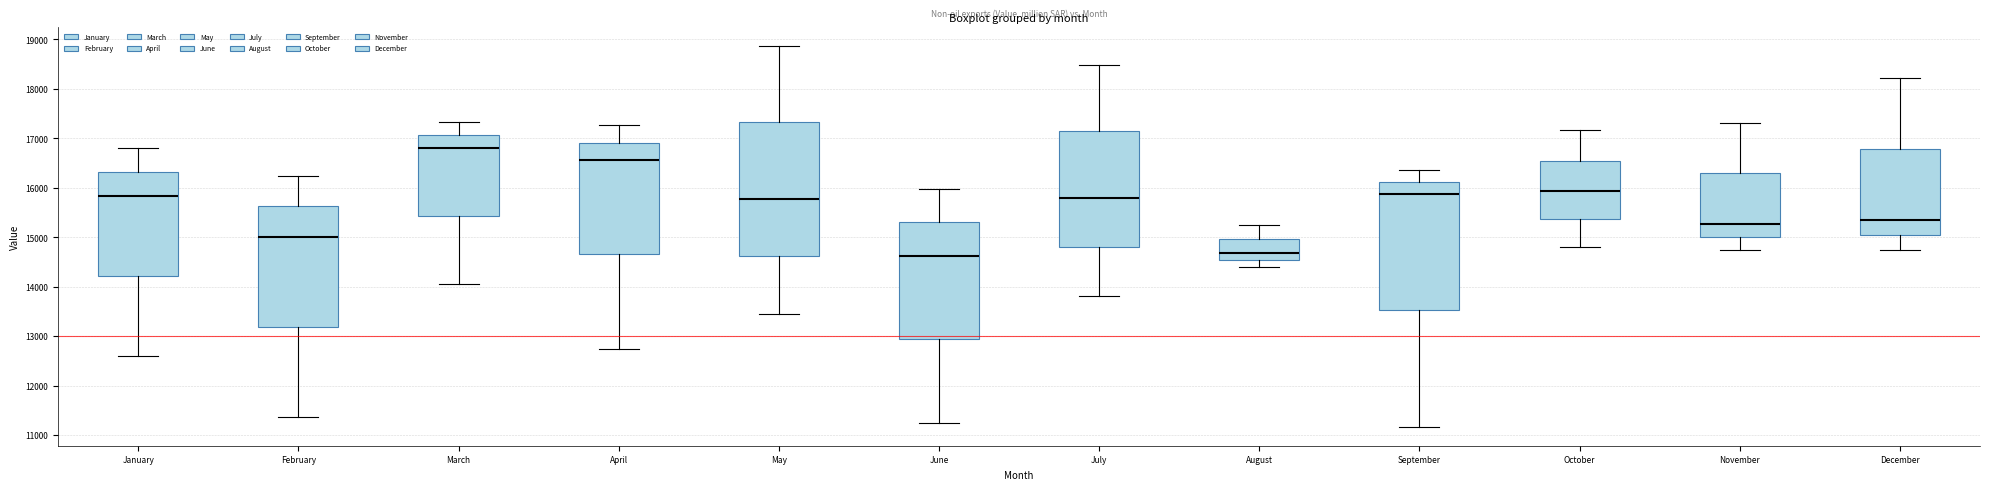

Which box has the highest median line?

March